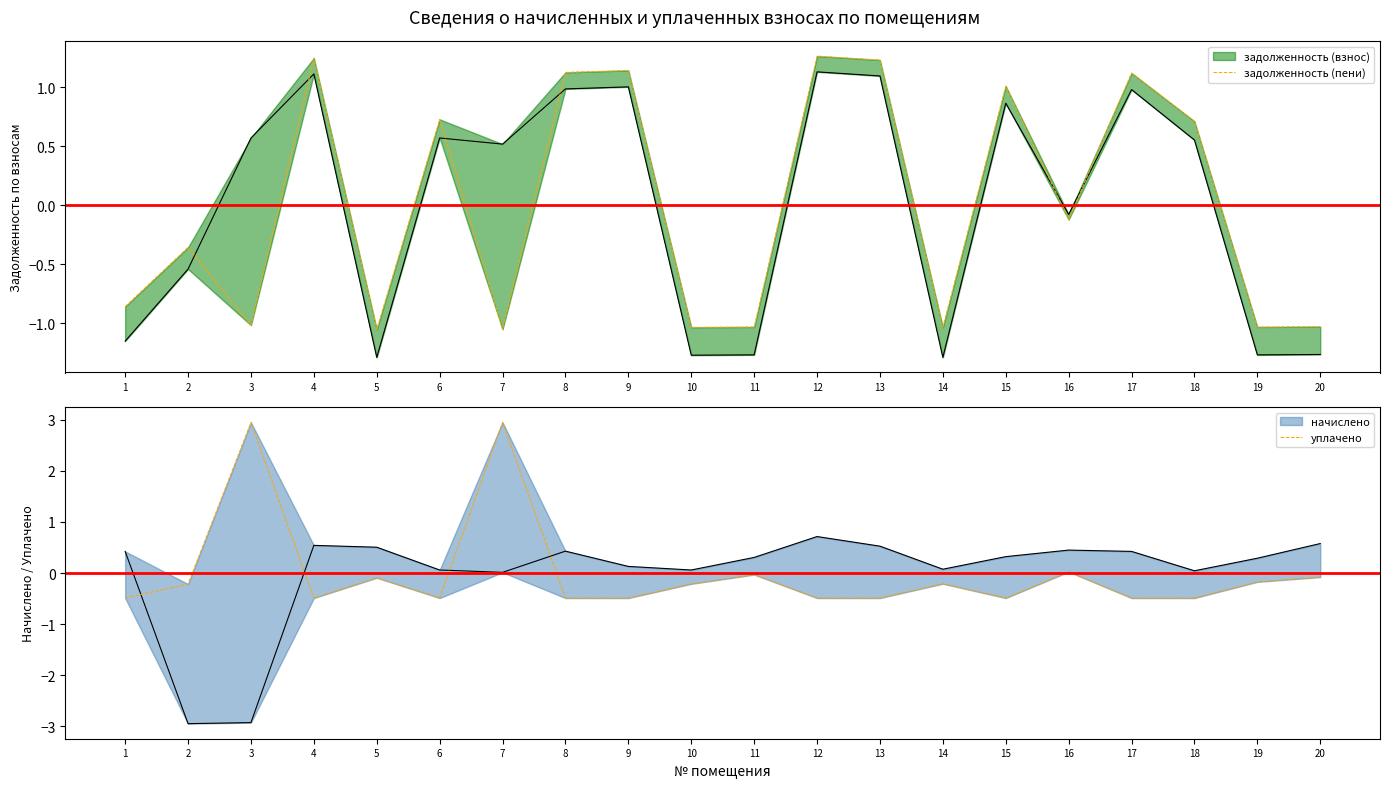

The задолженность (пени) series shows 1.2 at 13. True or false?

True